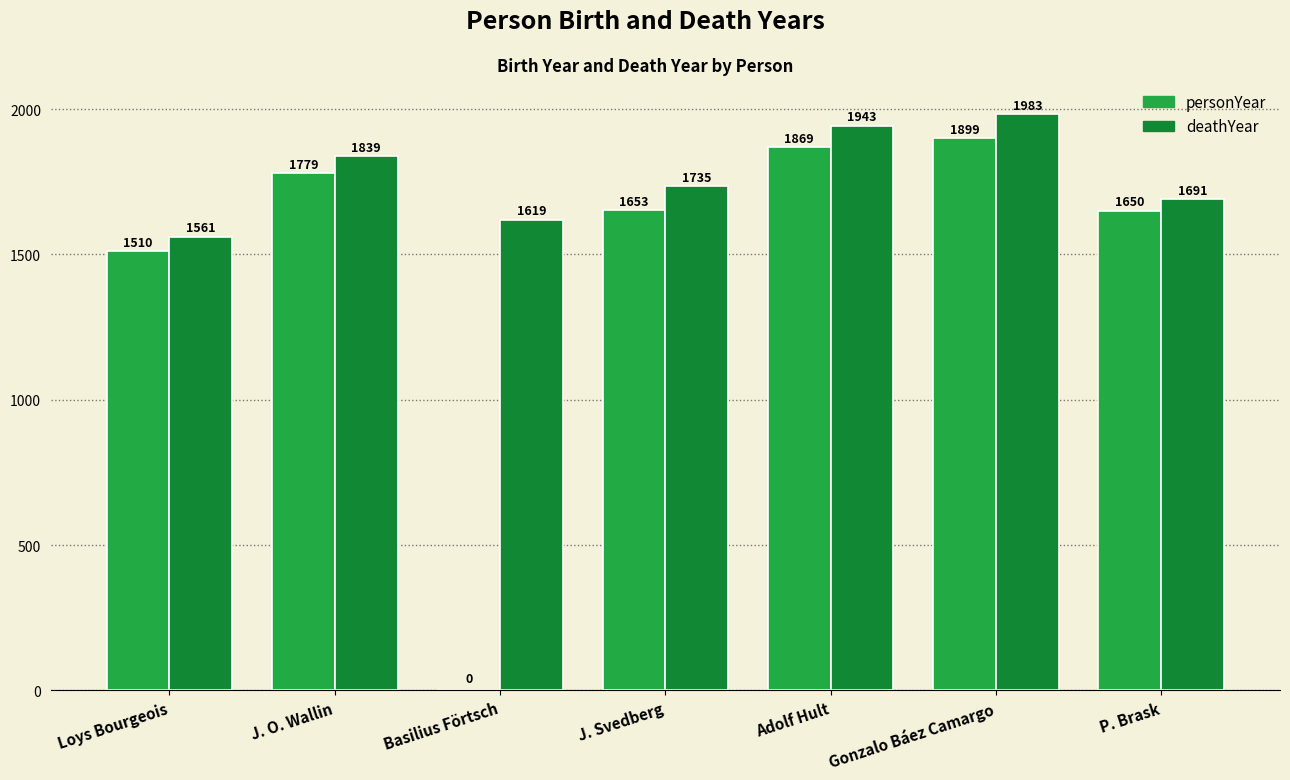

At which label does deathYear reach its peak?

Gonzalo Báez Camargo